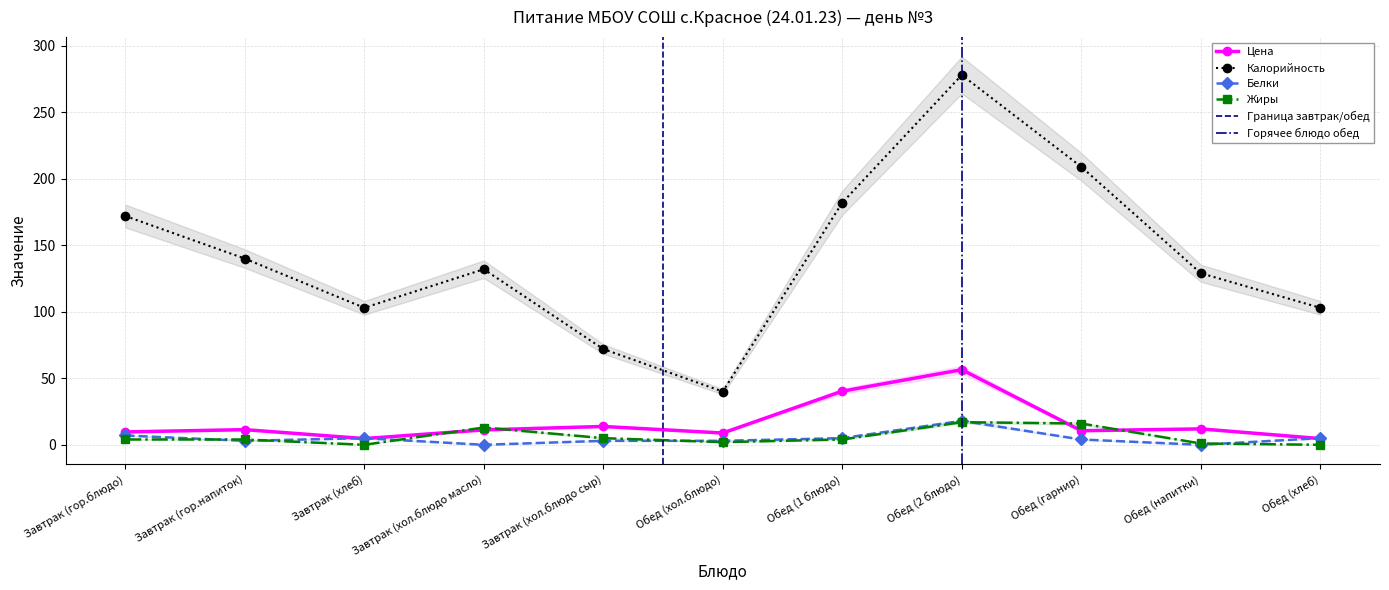

Is this an area chart (filled region under the line)?

No